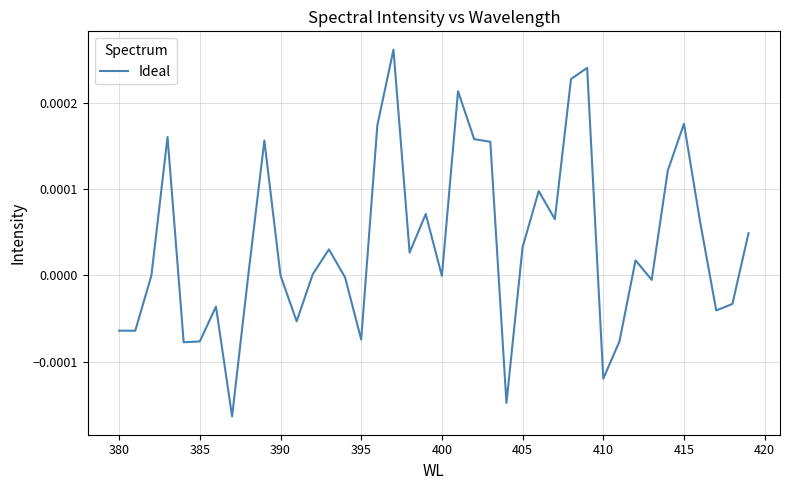

Does the chart have visible grid lines?

Yes